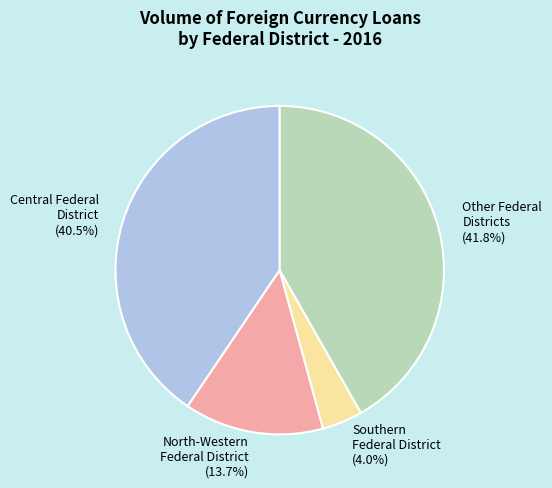

To the nearest percent, what is the average slice percentage?

25%